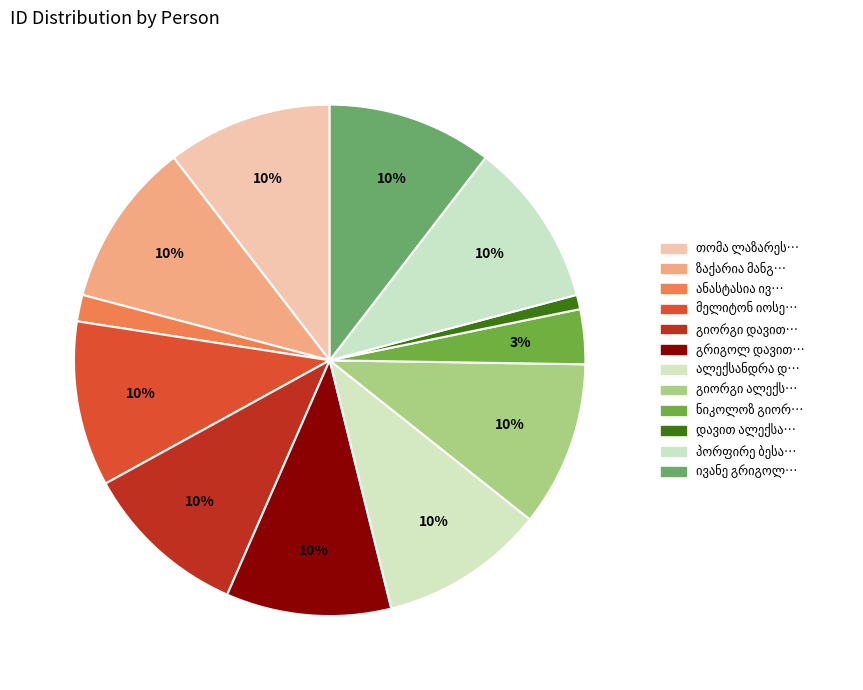

What is the change in value from ანასტასია ივანეს ასული მამალაძისა to ალექსანდრა დიმიტრის ასული მაყაშვილი?

+20679